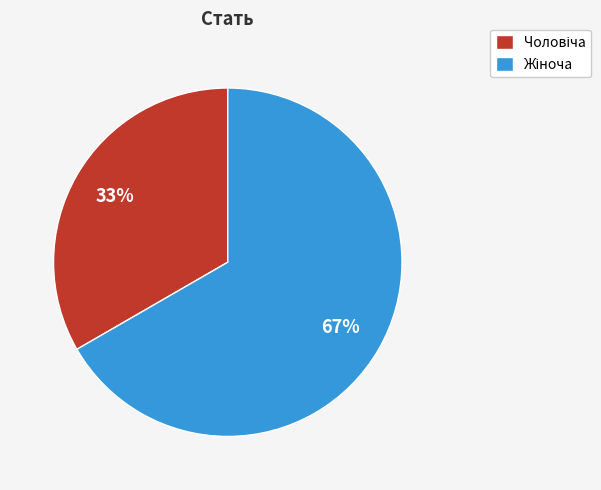

Is there any slice that represents more than half of the pie?

Yes